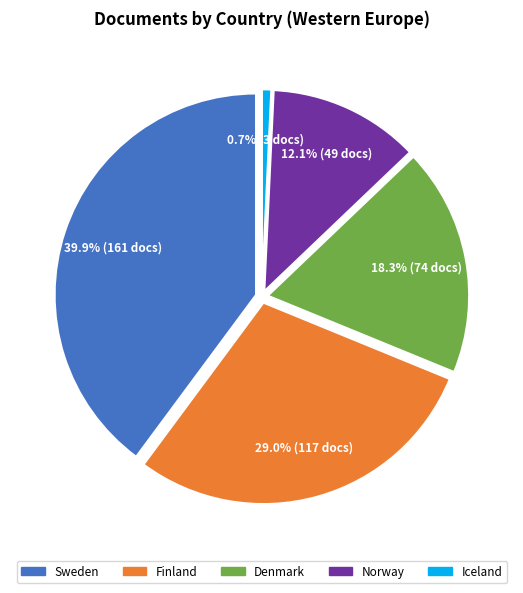

True or false: Finland accounts for 29% of the total.

True